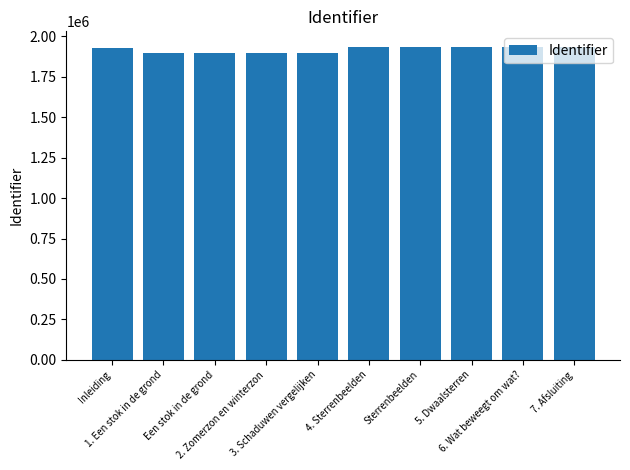

What is the sum of all values?

19183877